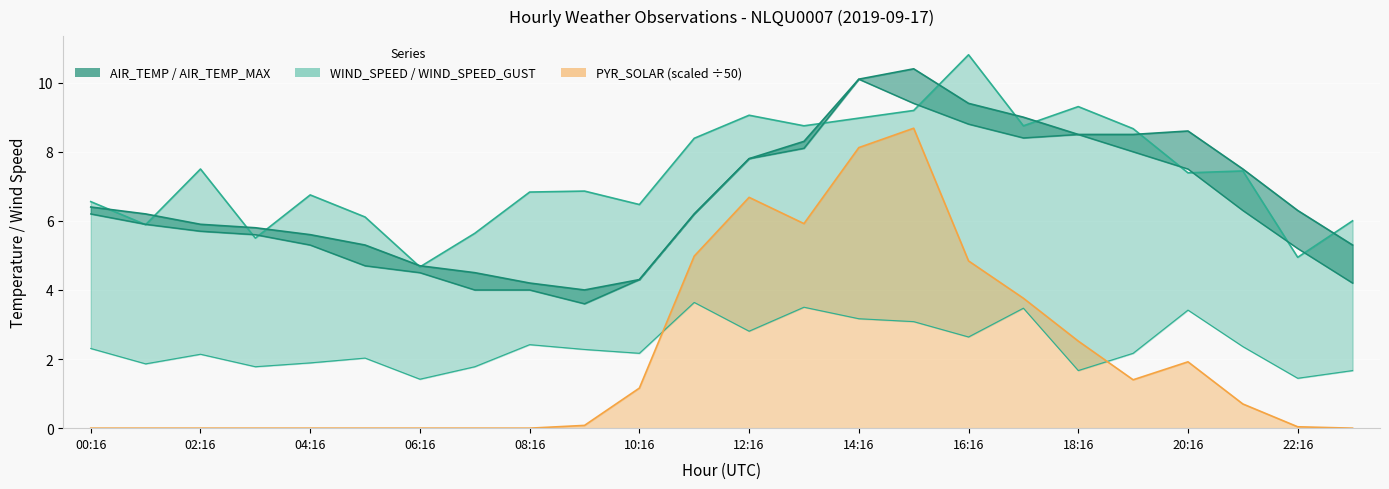

At 17:16, list the series in order from smallest to largest.

WIND_SPEED, PYR_SOLAR, AIR_TEMP, WIND_SPEED_GUST, AIR_TEMP_MAX